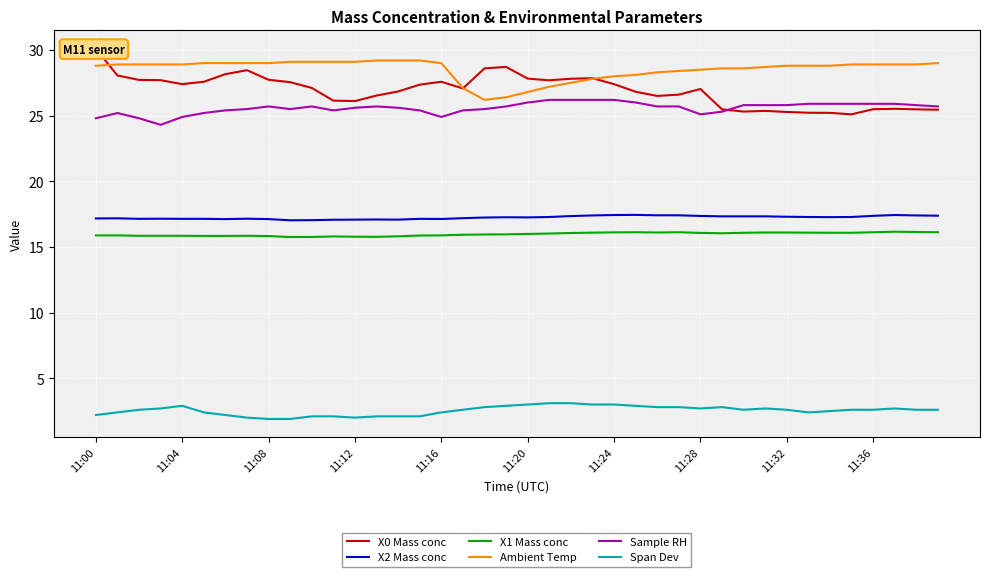

What is the difference between the maximum and minimum values in the Span Dev series?

1.2